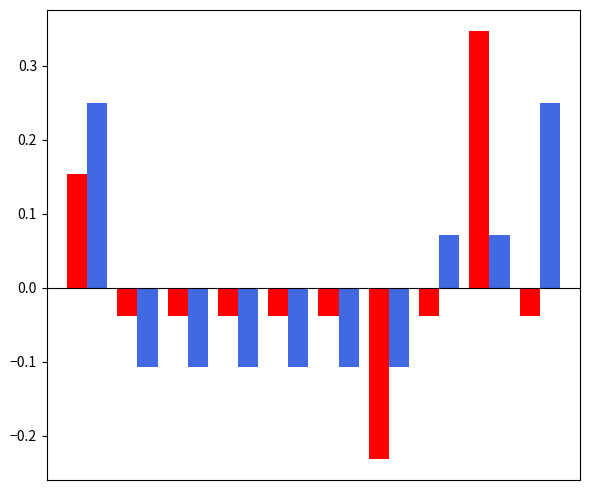

Does the chart contain stacked bars?

No